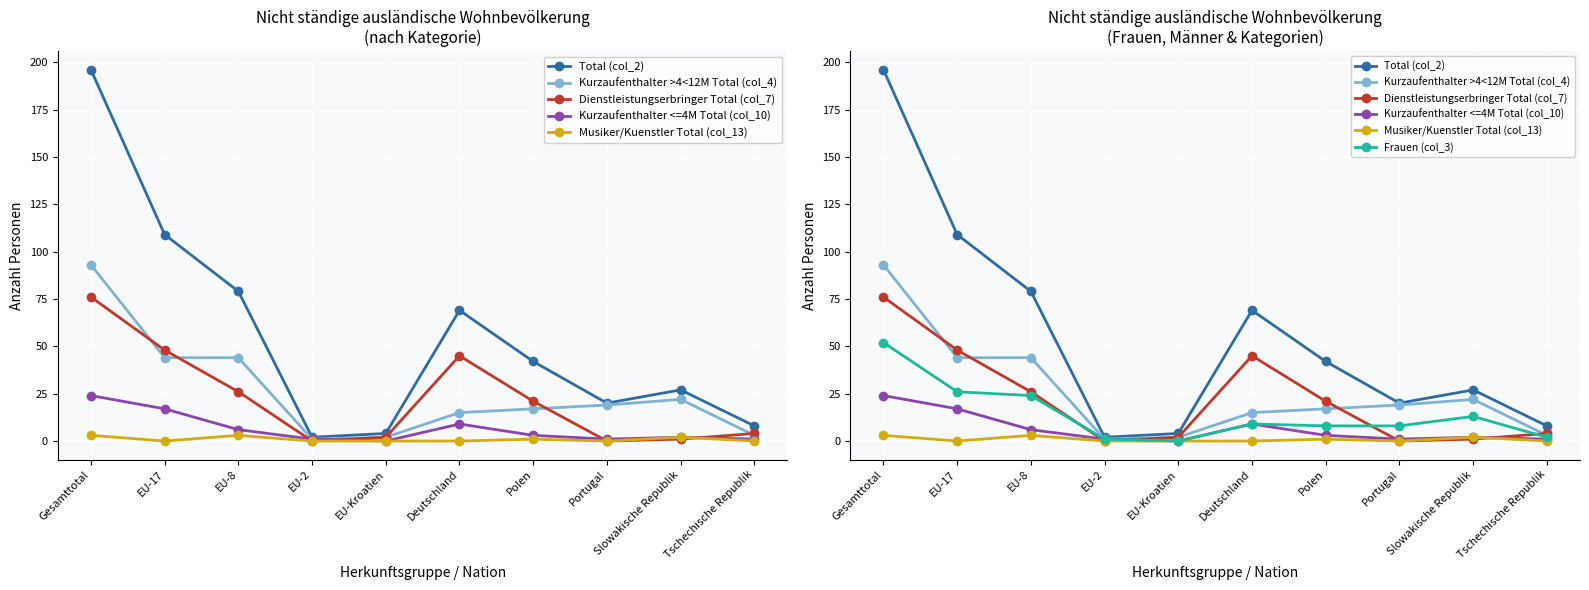

What is the difference between the Frauen (col_3) values at Portugal and Gesamttotal?

44